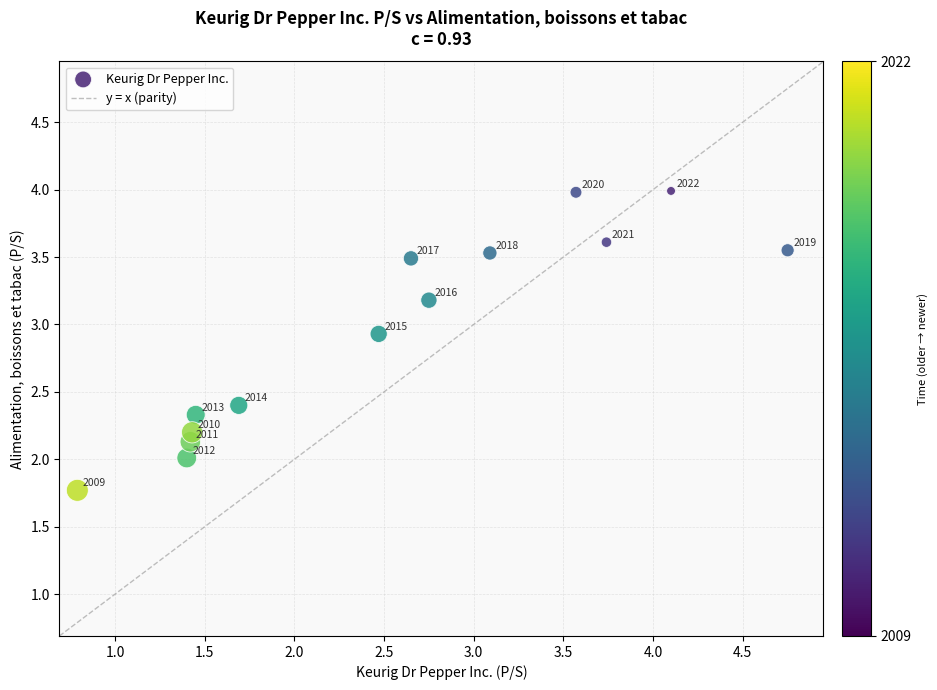

What Y value in the scatter plot is closest to 2?

2.0